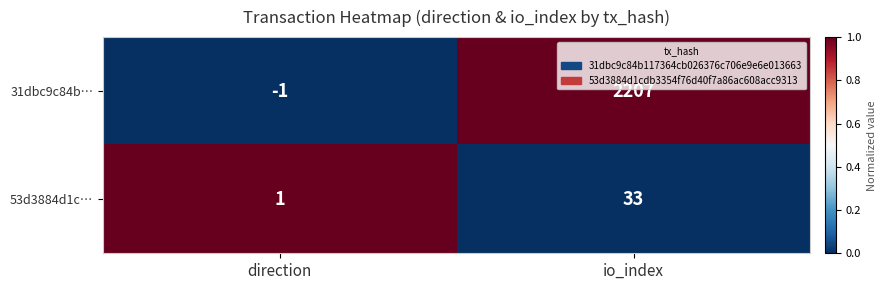

What is the difference between the highest and lowest values at io_index?

2174